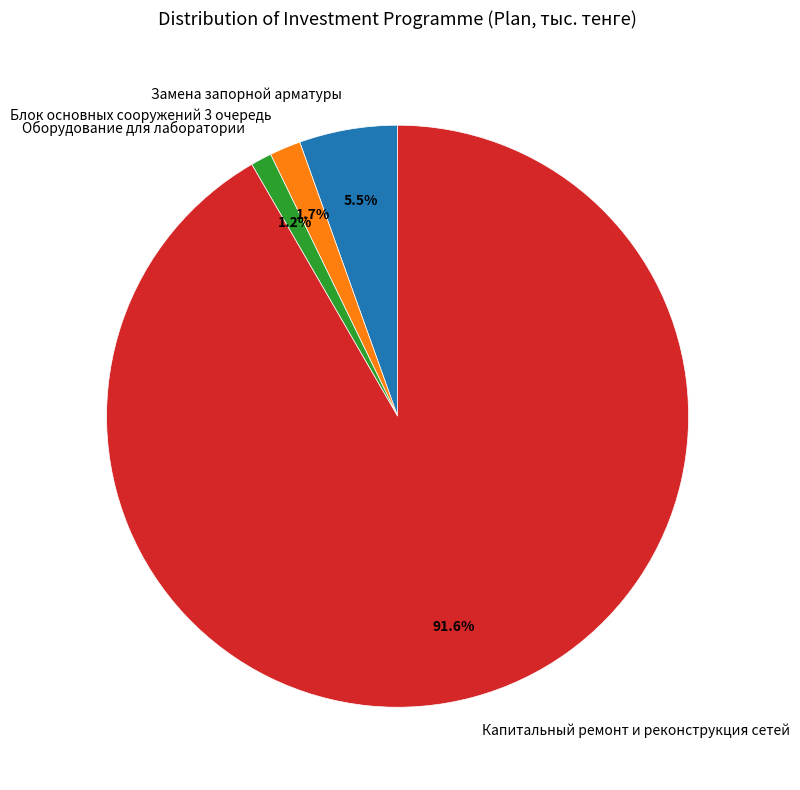

Approximately how many times larger is the value at Замена запорной арматуры compared to Блок основных сооружений 3 очередь?

3.2